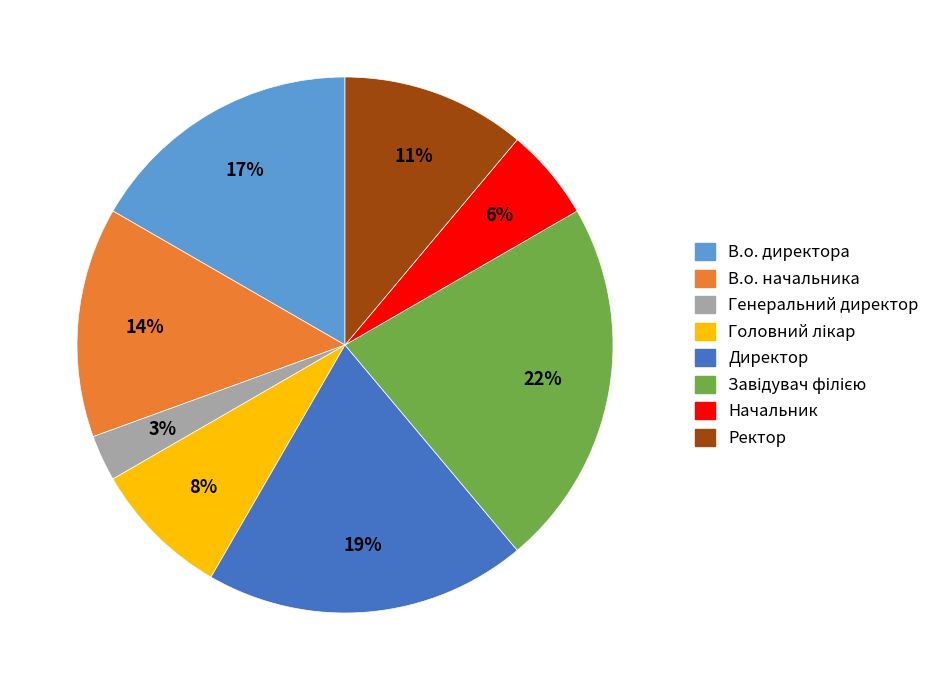

To the nearest percent, what percentage of the pie is Ректор?

11%